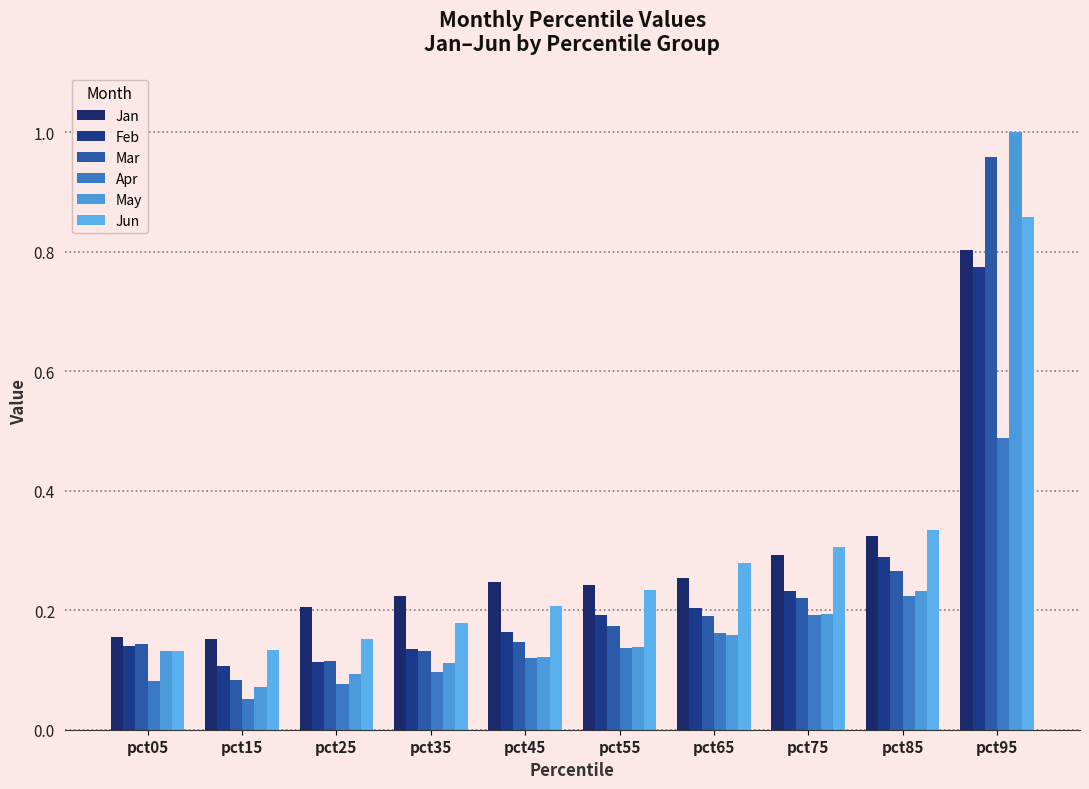

True or false: May has a value of 0.3 at pct75.

False